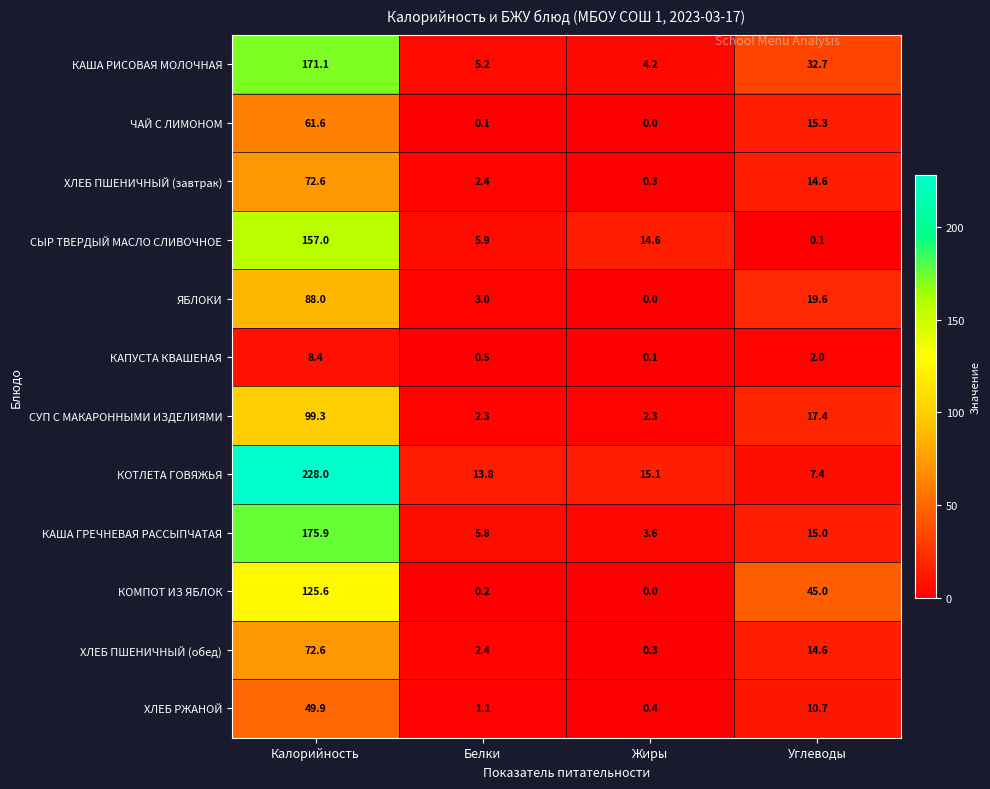

What is the difference between the second highest and minimum values in the КАПУСТА КВАШЕНАЯ series?

1.9